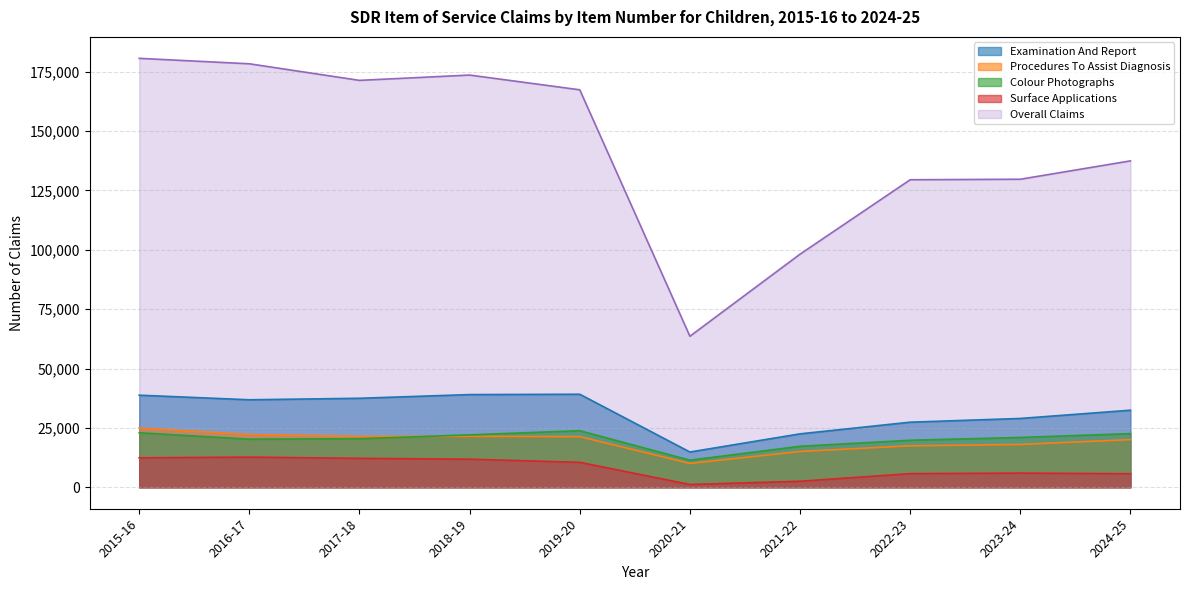

How many values in the Examination And Report series exceed 36852?

4